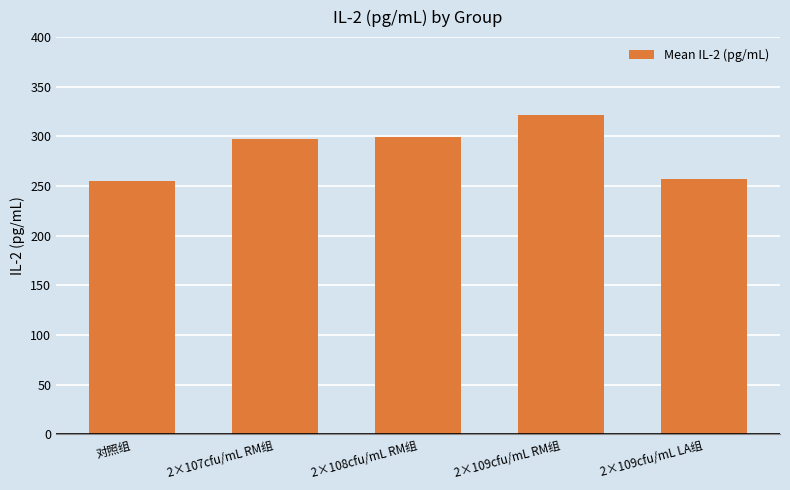

The value at 2×108cfu/mL RM组 is 299.1. True or false?

True